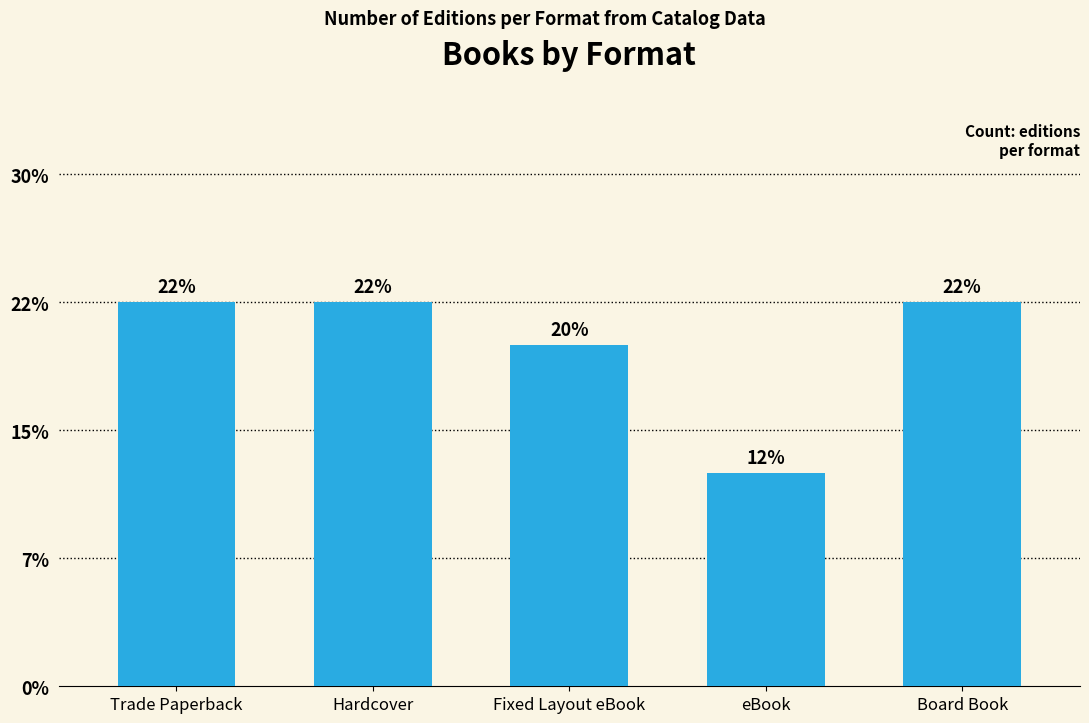

Reading left to right, transcribe all the data shown in this chart.

Trade Paperback=9	Hardcover=9	Fixed Layout eBook=8	eBook=5	Board Book=9